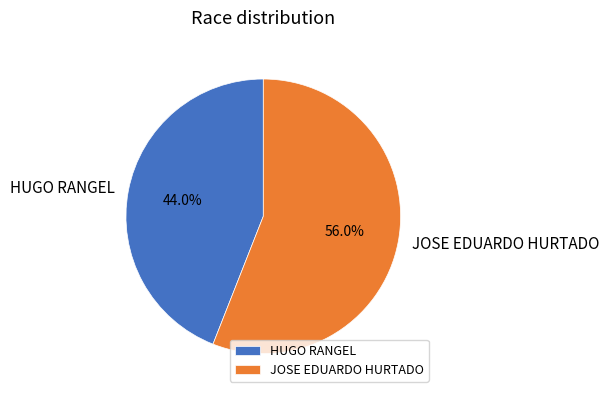

How many segments does this pie chart have?

2